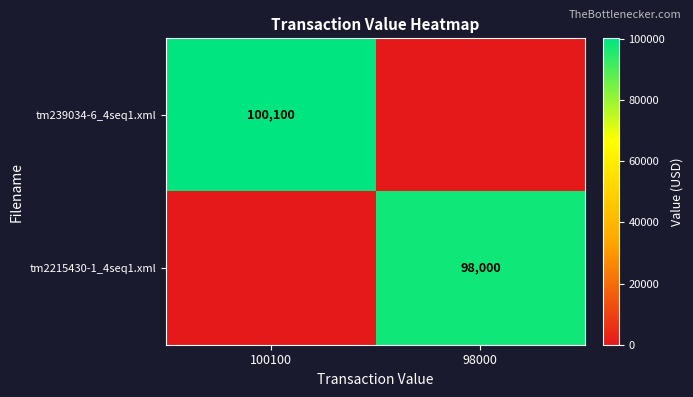

Is it true that tm239034-6_4seq1.xml equals 29524 at 100100?

False